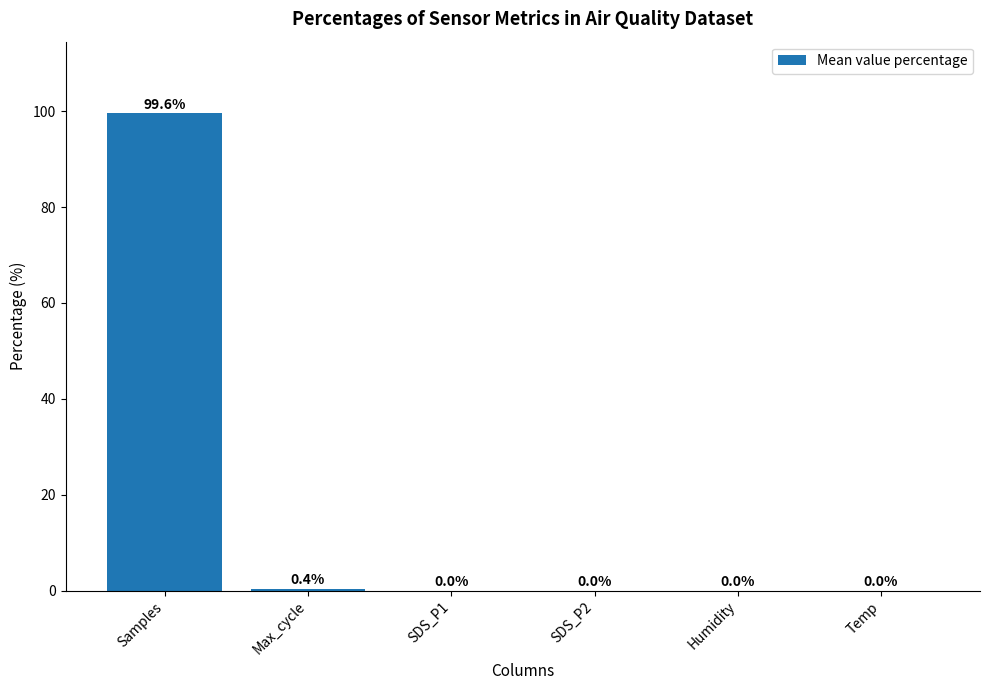

The value at SDS_P2 is 0.0. True or false?

True